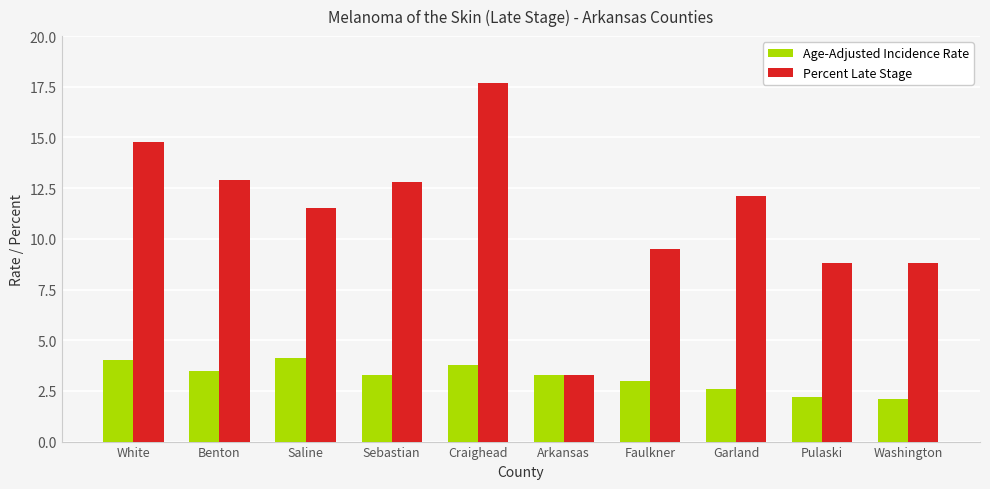

How many groups of bars are there?

10